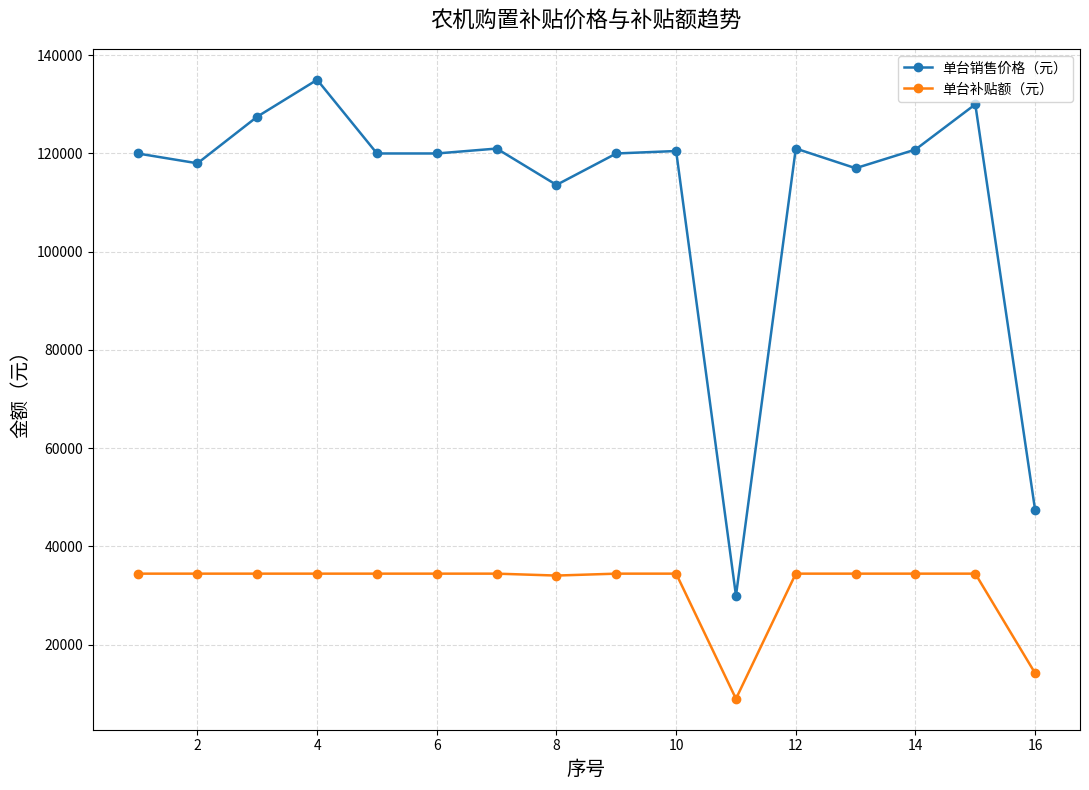

What is the value of the 单台销售价格（元） point at the 13th from the left?

117000